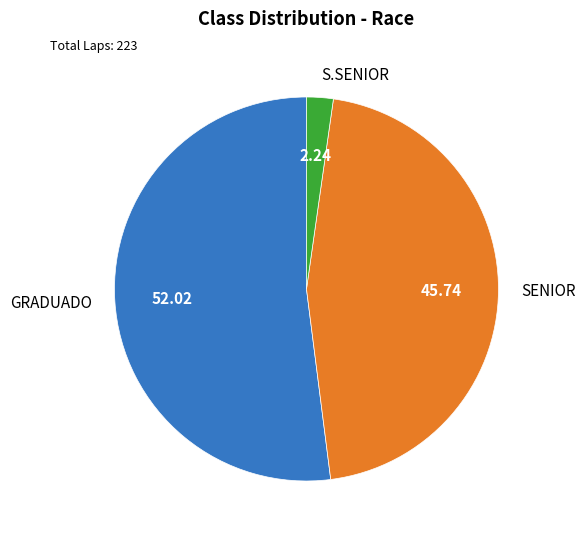

Which category has the smallest portion of the pie?

S.SENIOR